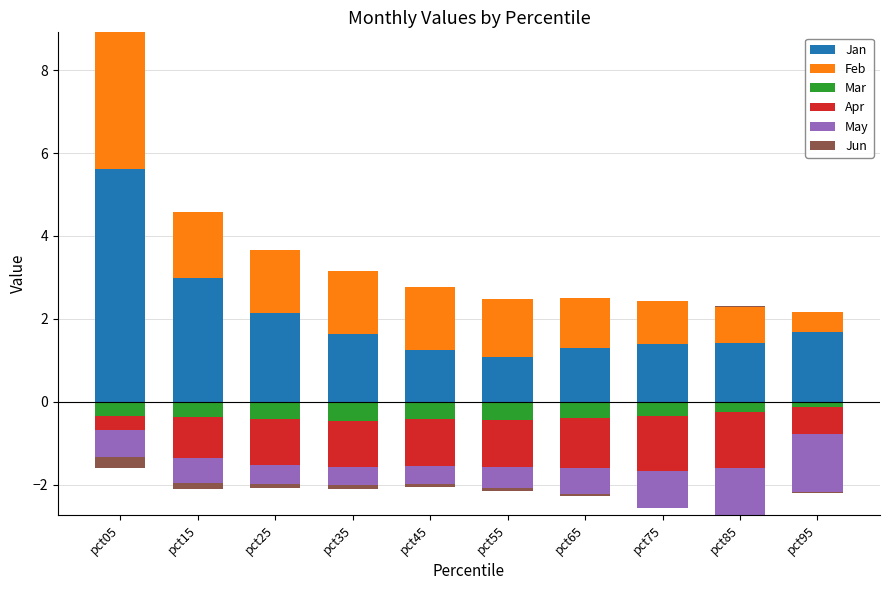

How many values in Jun are above zero?

1